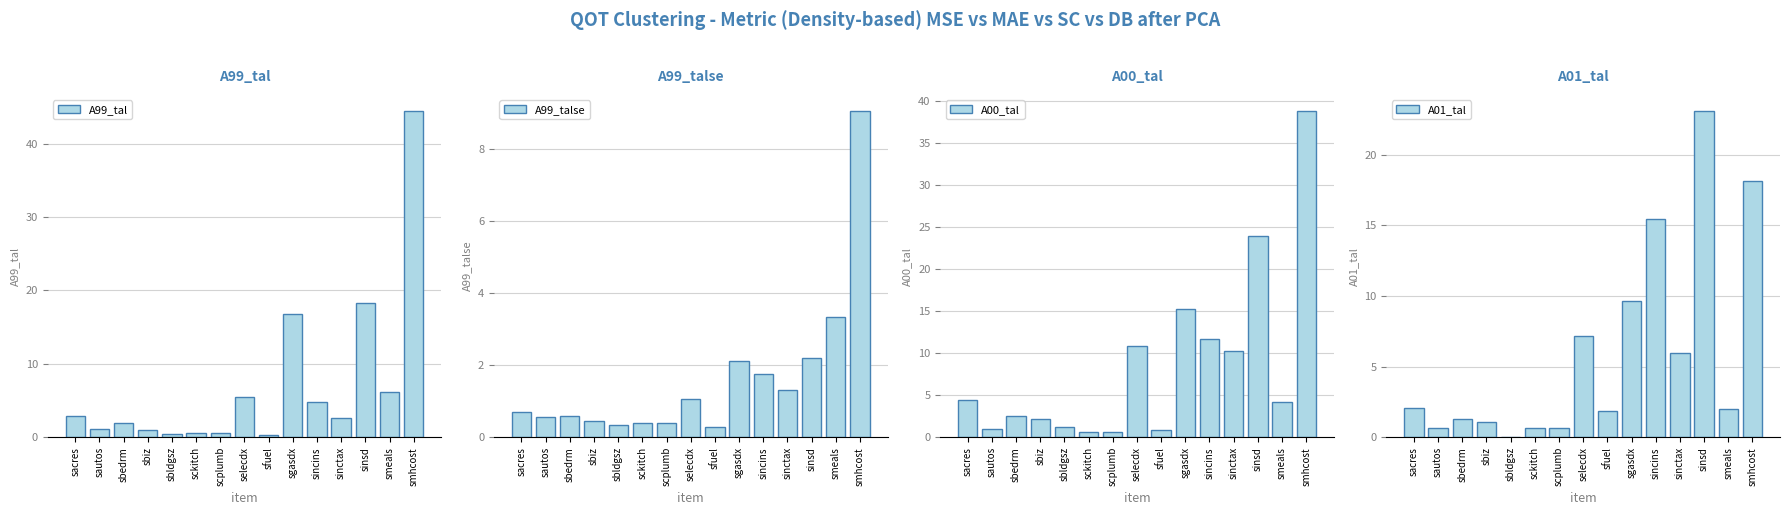

What is the value of the A00_tal bar at the 12th from the left?

10.2